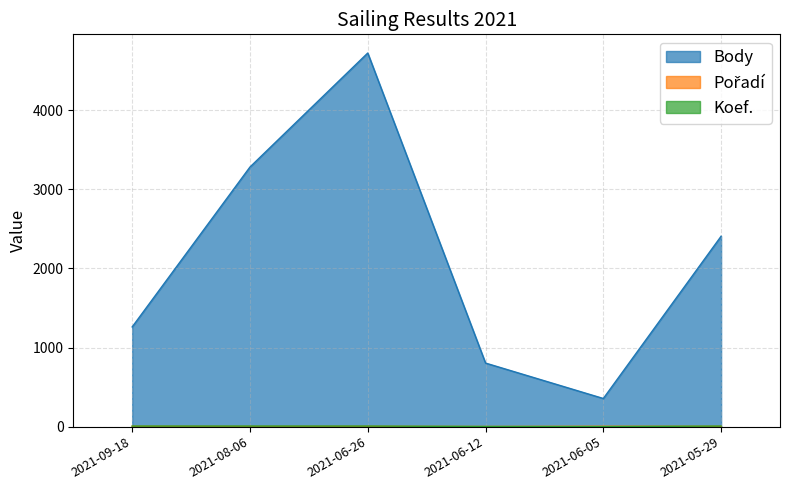

At which label is Koef. closest to 4?

2021-06-12